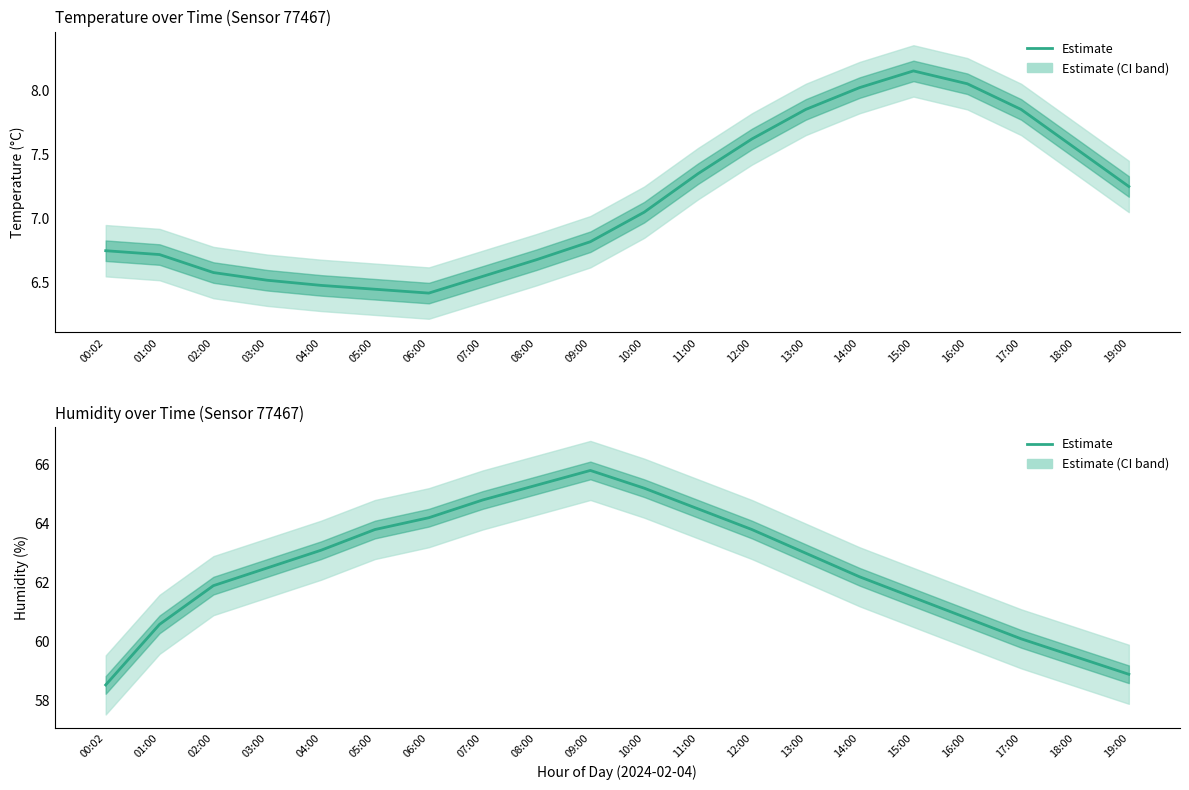

What is the approximate value at 03:00?

62.5